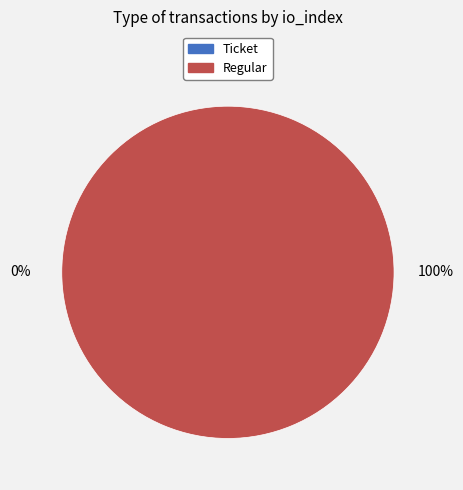

How many segments does this pie chart have?

2